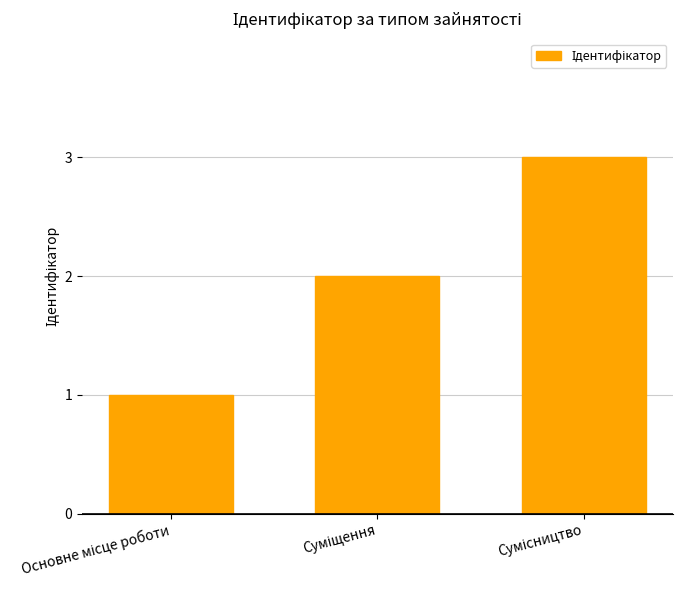

What is the maximum value shown in the chart?

3